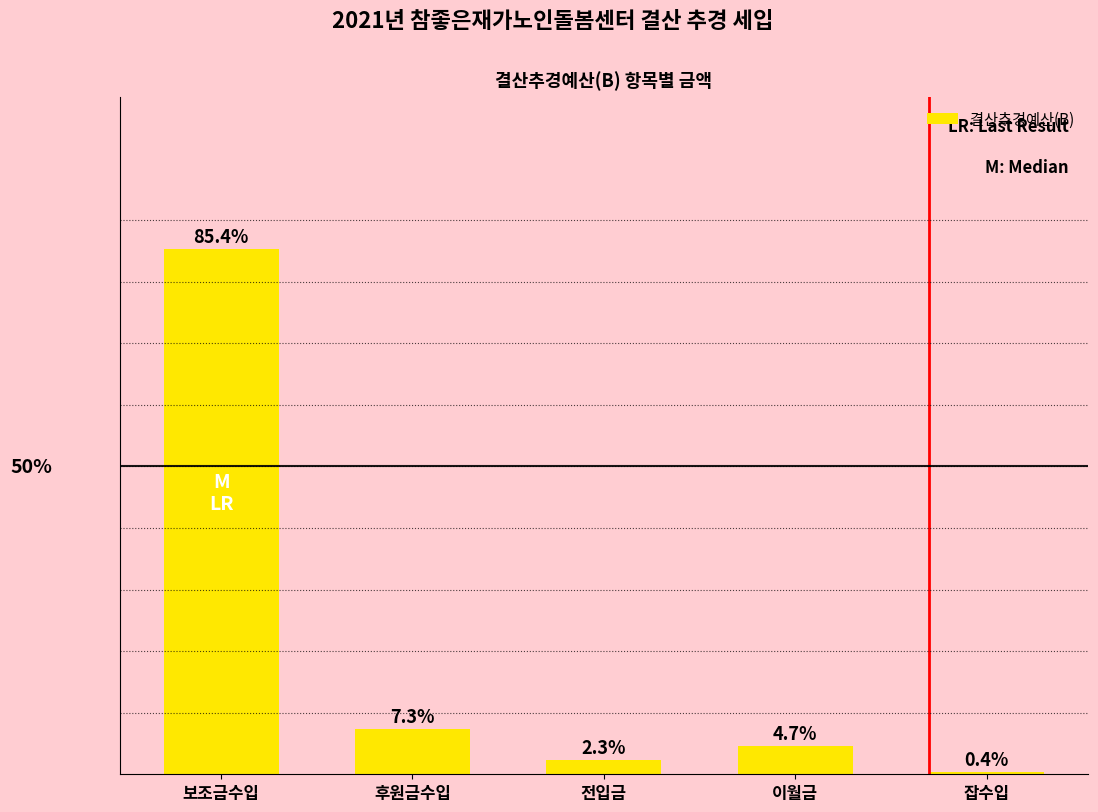

Between 잡수입 and 전입금, which is larger?

전입금